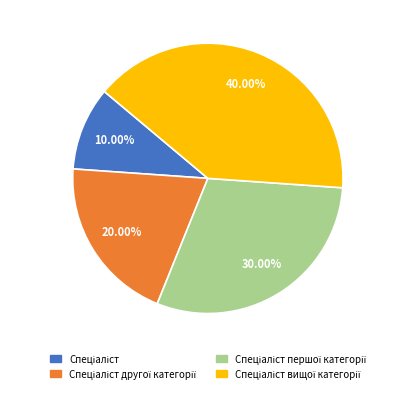

Does any single category account for the majority?

No